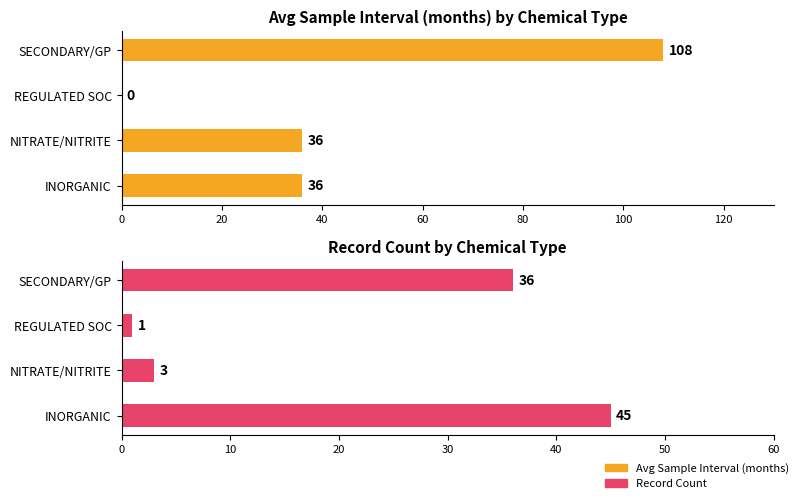

At which category is the sum across all series the highest?

60